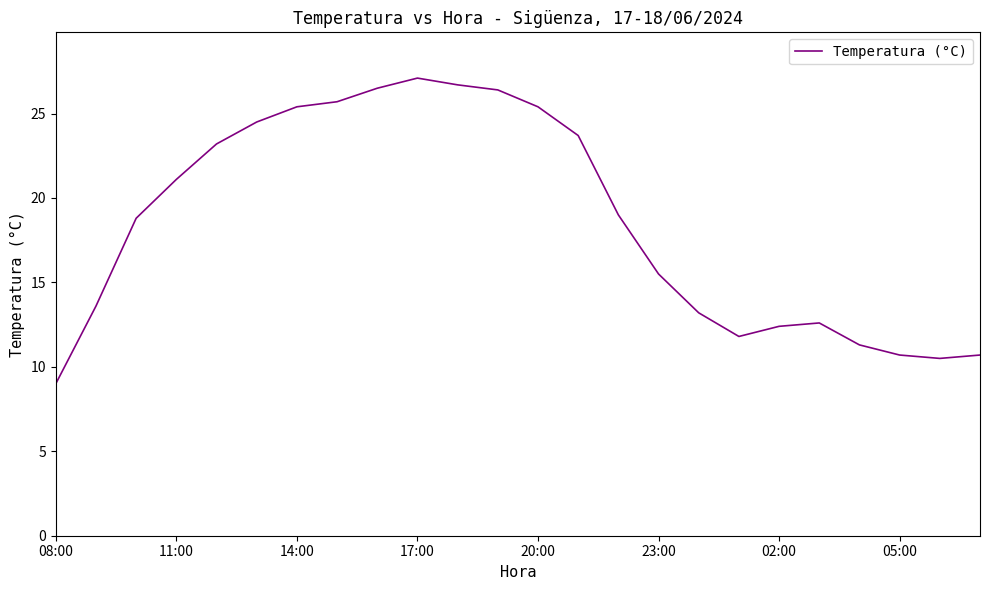

What is the difference between the maximum and minimum values?

18.1